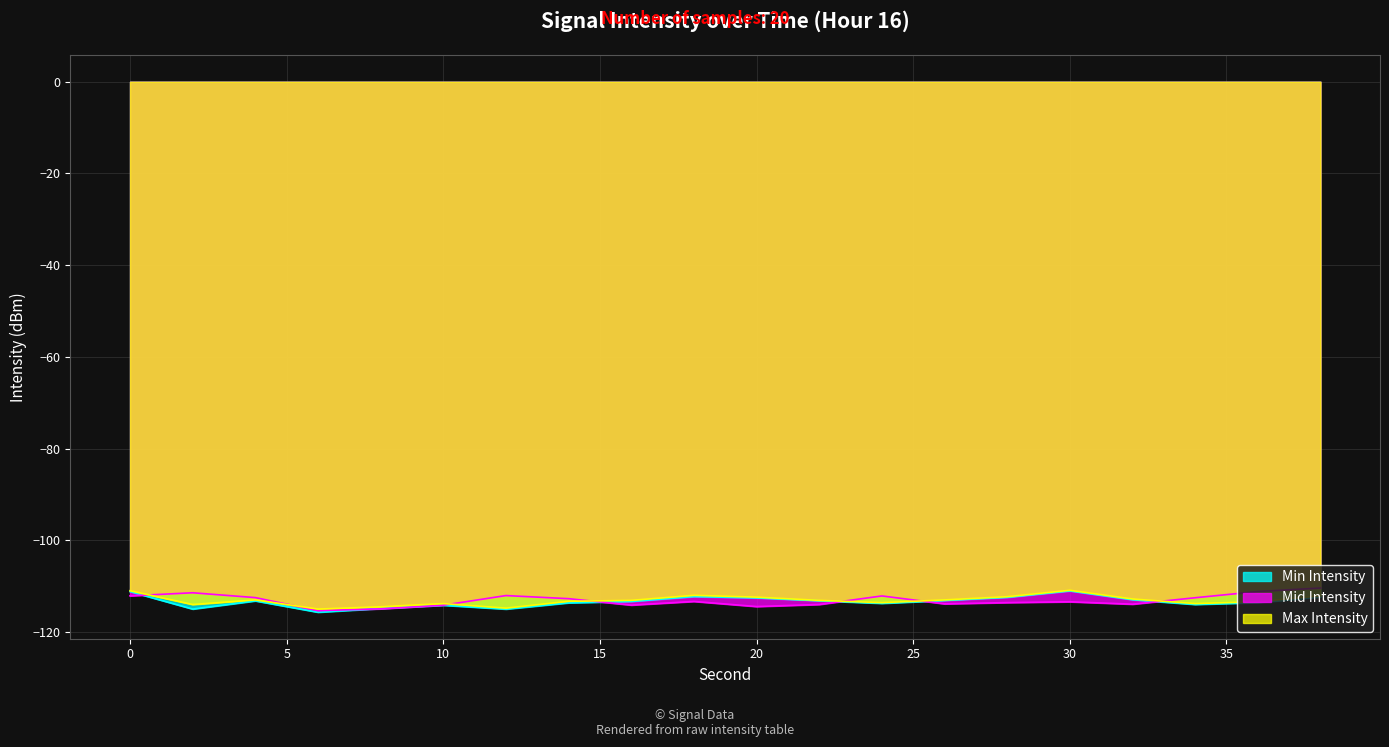

What is the total value across all series at 34?

-340.3